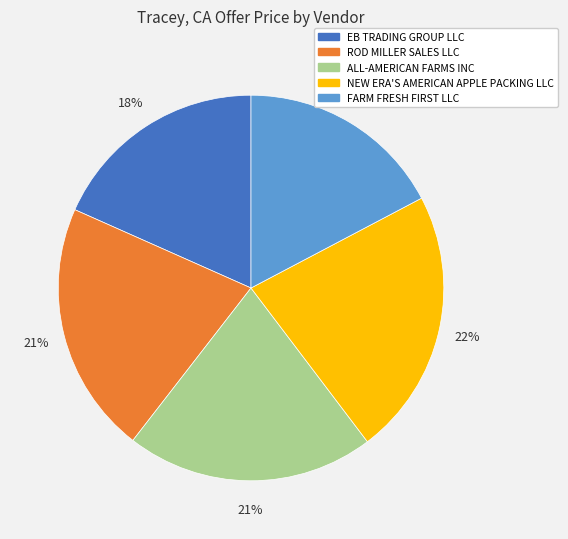

What is the largest slice in the pie chart?

NEW ERA'S AMERICAN APPLE PACKING LLC